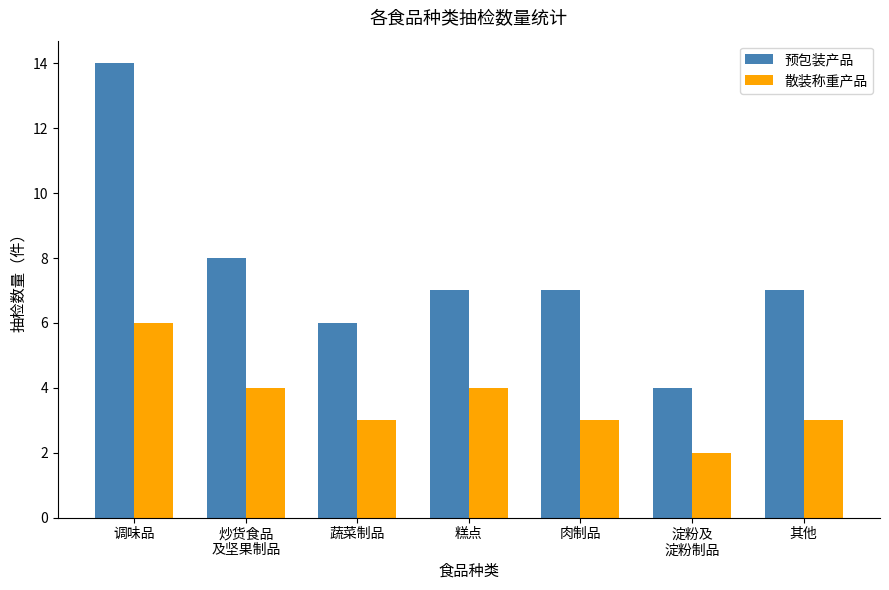

Is it true that 散装称重产品 equals 2 at 淀粉及
淀粉制品?

True